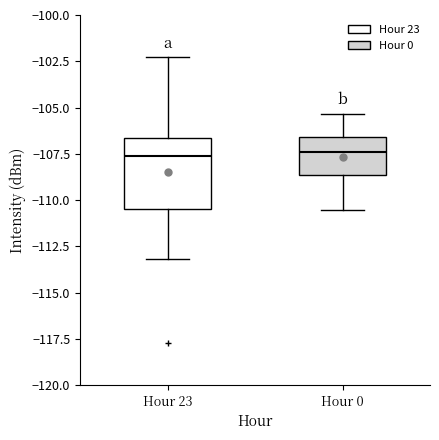

Reading left to right, transcribe this box plot: for each box, give where its median line is, the range the box spans, and where its two whiskers end, as read against the y-axis. The values are not printed on the chart, so give them approximately, as read against the axis.

Hour 23: median -107.5, box -110.5 to -106.5, whiskers -113.0 to -102.5
Hour 0: median -107.5, box -108.5 to -106.5, whiskers -110.5 to -105.5